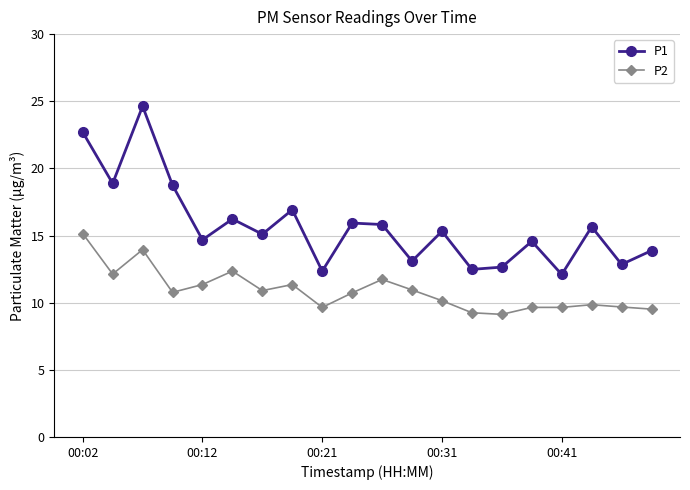

Rank the series by their maximum value, from lowest to highest.

P2, P1